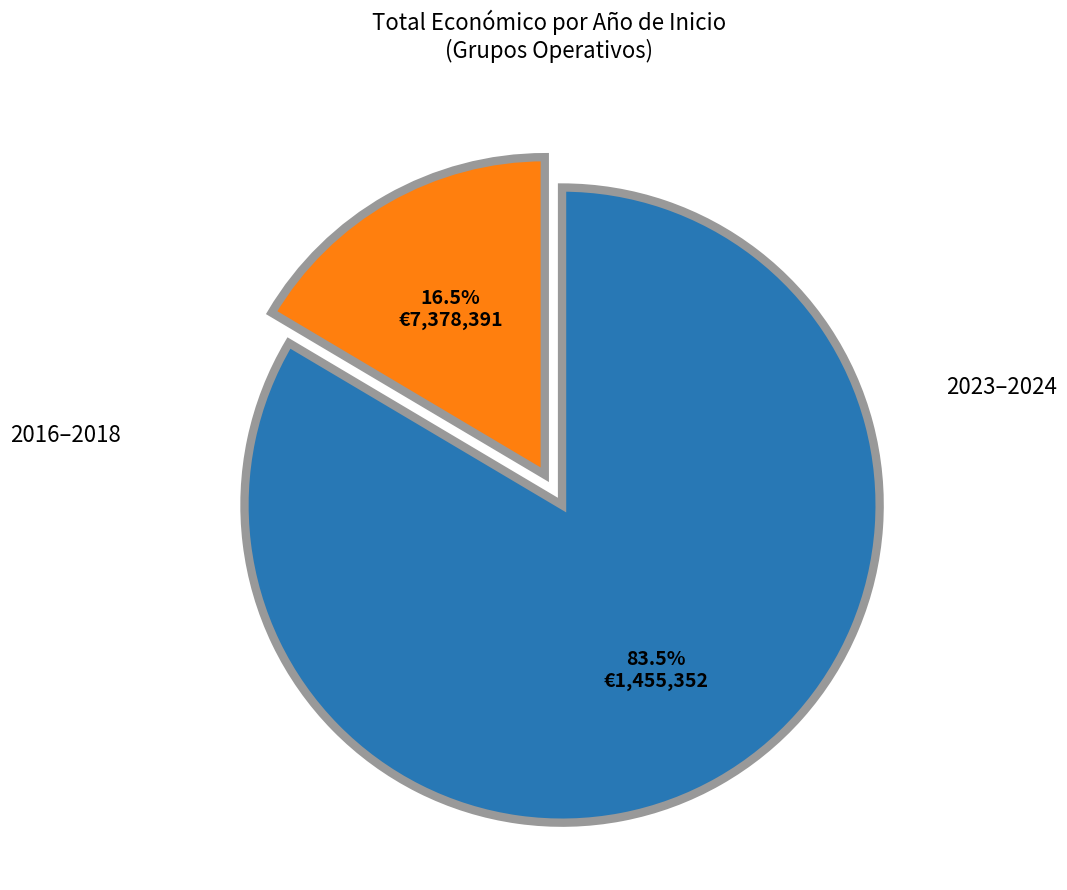

Does any single category account for the majority?

Yes